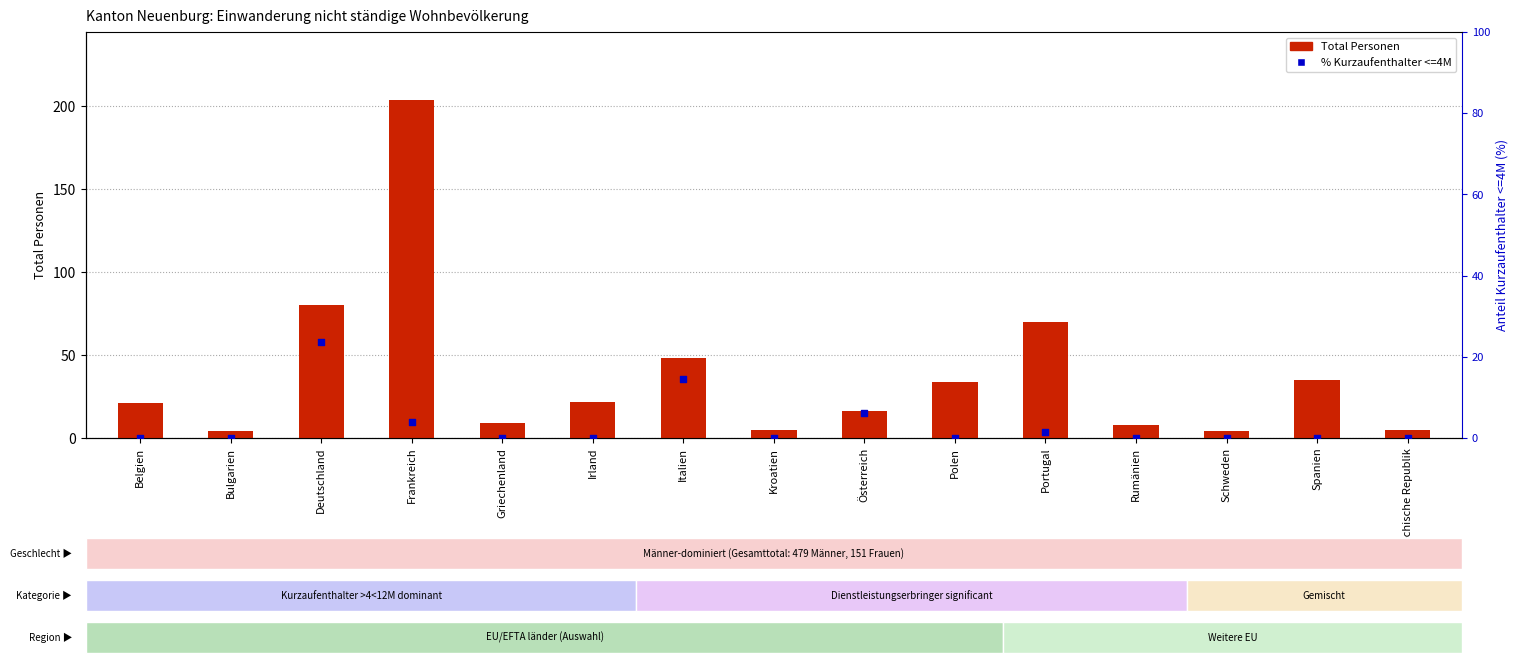

At which category is the sum across all series the highest?

Frankreich